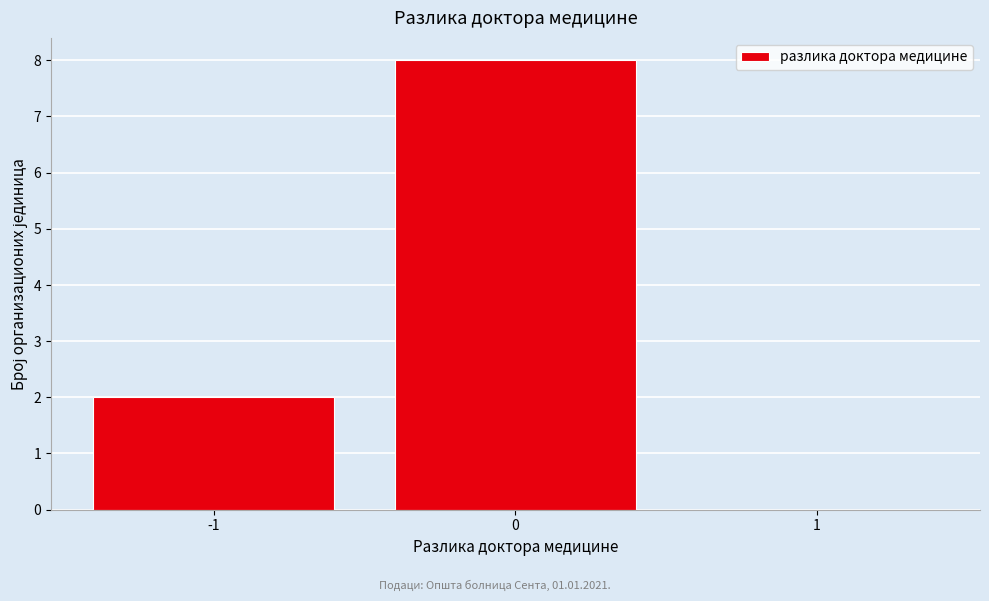

Reading left to right, transcribe this chart: for each bar, give the range it covers on the x-axis and its height. The values are not printed on the chart, so give them approximately, as read against the axis.

-1.5 to -0.5: 2
-0.5 to 0.5: 8
0.5 to 1.5: 0